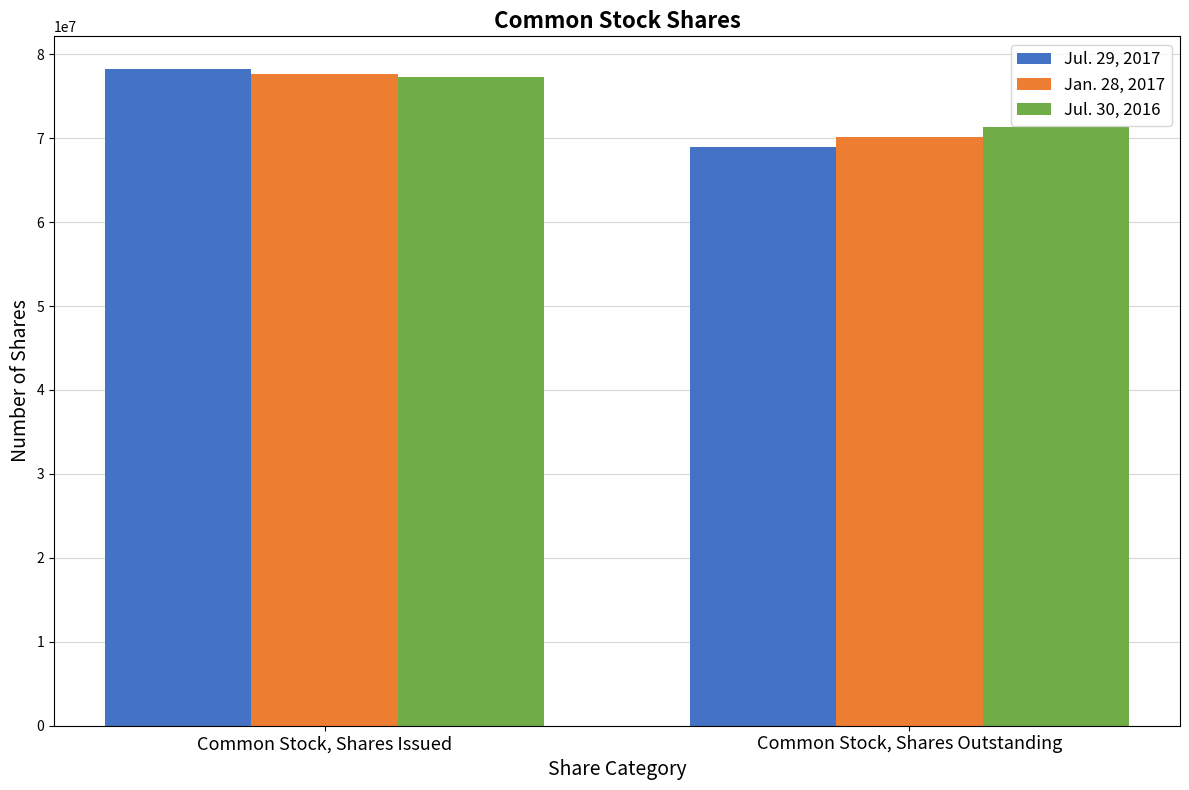

What is the difference between the maximum and minimum values in the Jul. 30, 2016 series?

5976220